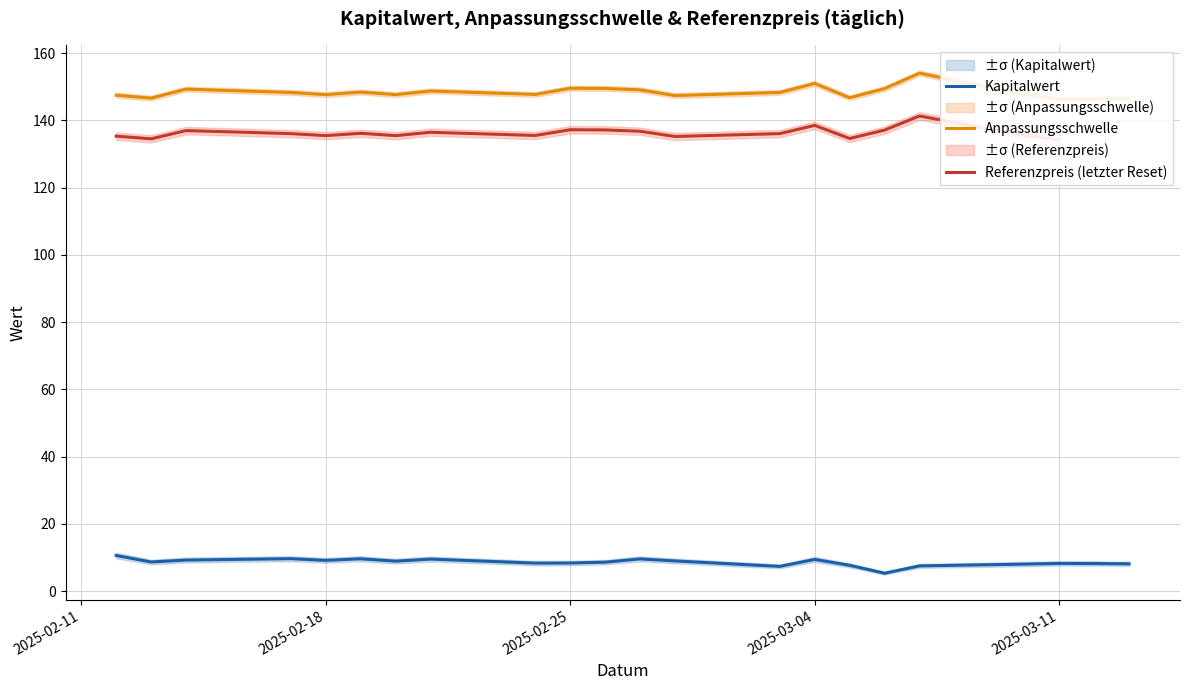

The Kapitalwert series shows 9.4 at 2025-03-04. True or false?

True